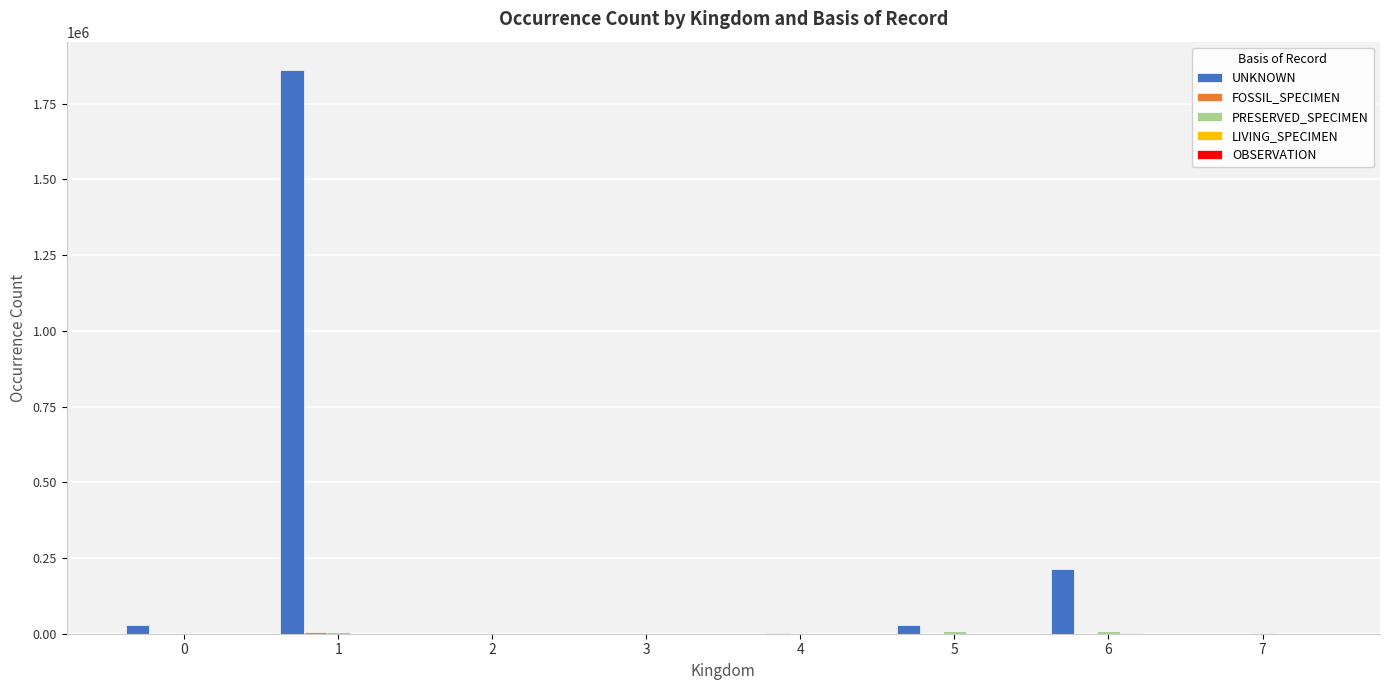

How many series are shown in this chart?

5